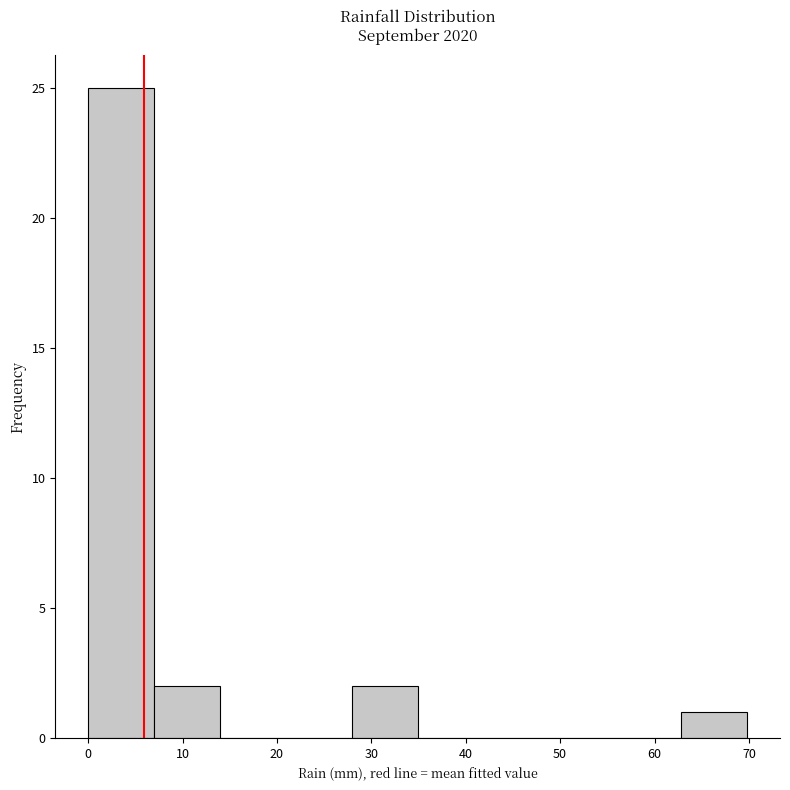

Reading left to right, list every bar in this chart as the range it spans on the x-axis followed by its height. Neither the bar edges nor the heights are printed on the chart, so give them approximately, as read against the axes.

0 to 7: 25
7 to 14: 2
14 to 21: 0
21 to 28: 0
28 to 35: 2
35 to 42: 0
42 to 49: 0
49 to 56: 0
56 to 63: 0
63 to 70: 1